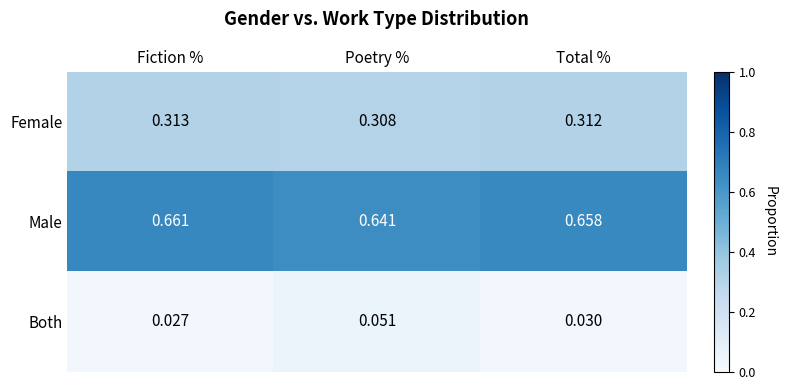

Count the number of categories in the chart.

3